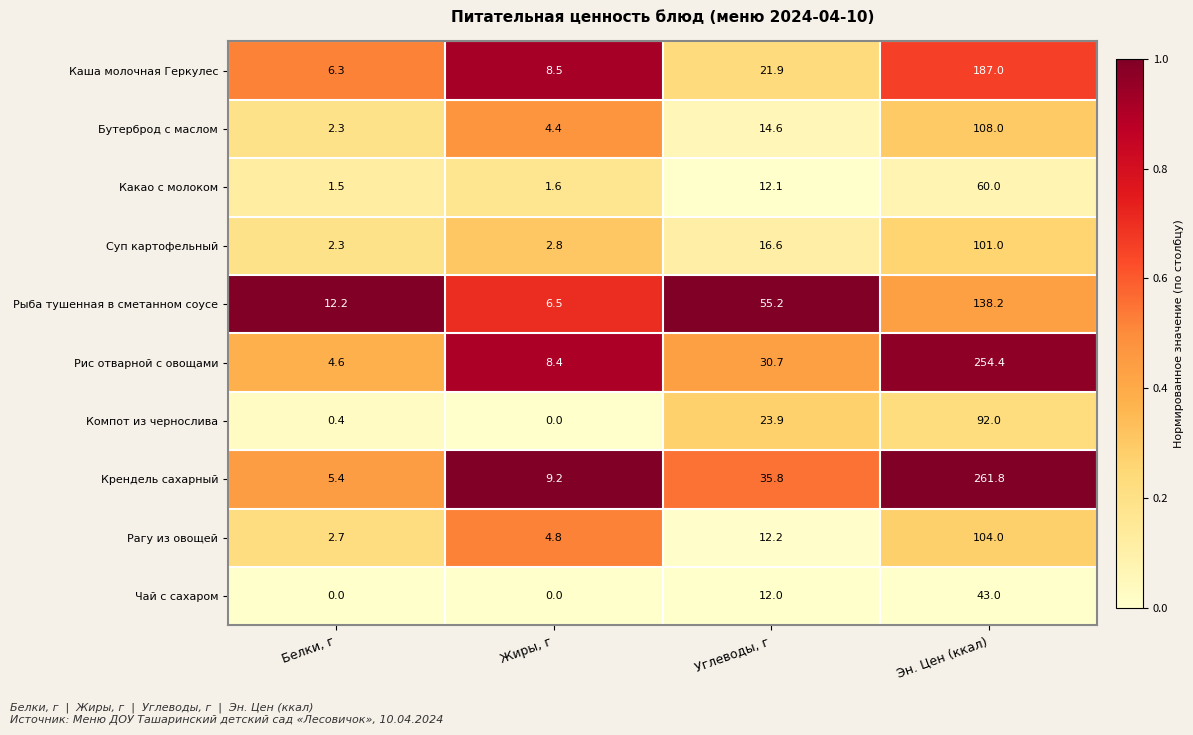

At how many categories does at least one series exceed 0?

4